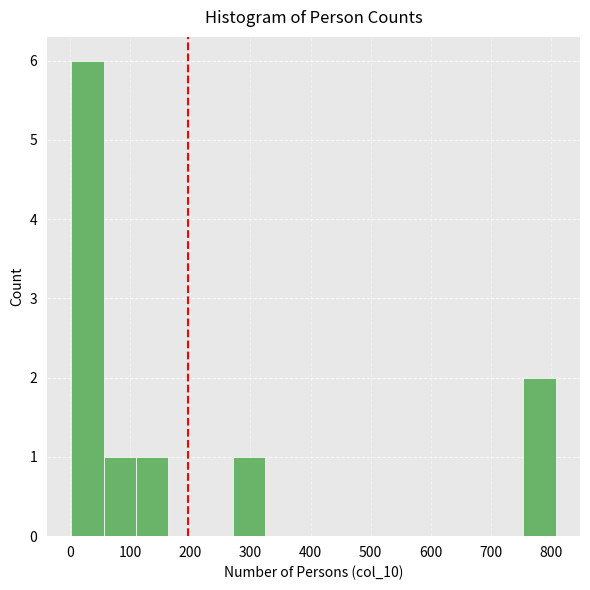

Reading left to right, transcribe this chart: for each bar, give the range it covers on the x-axis and its height. Neither the bar edges nor the heights are printed on the chart, so give them approximately, as read against the axes.

0 to 60: 6
60 to 110: 1
110 to 160: 1
160 to 220: 0
220 to 270: 0
270 to 320: 1
320 to 380: 0
380 to 430: 0
430 to 490: 0
490 to 540: 0
540 to 590: 0
590 to 650: 0
650 to 700: 0
700 to 750: 0
750 to 810: 2